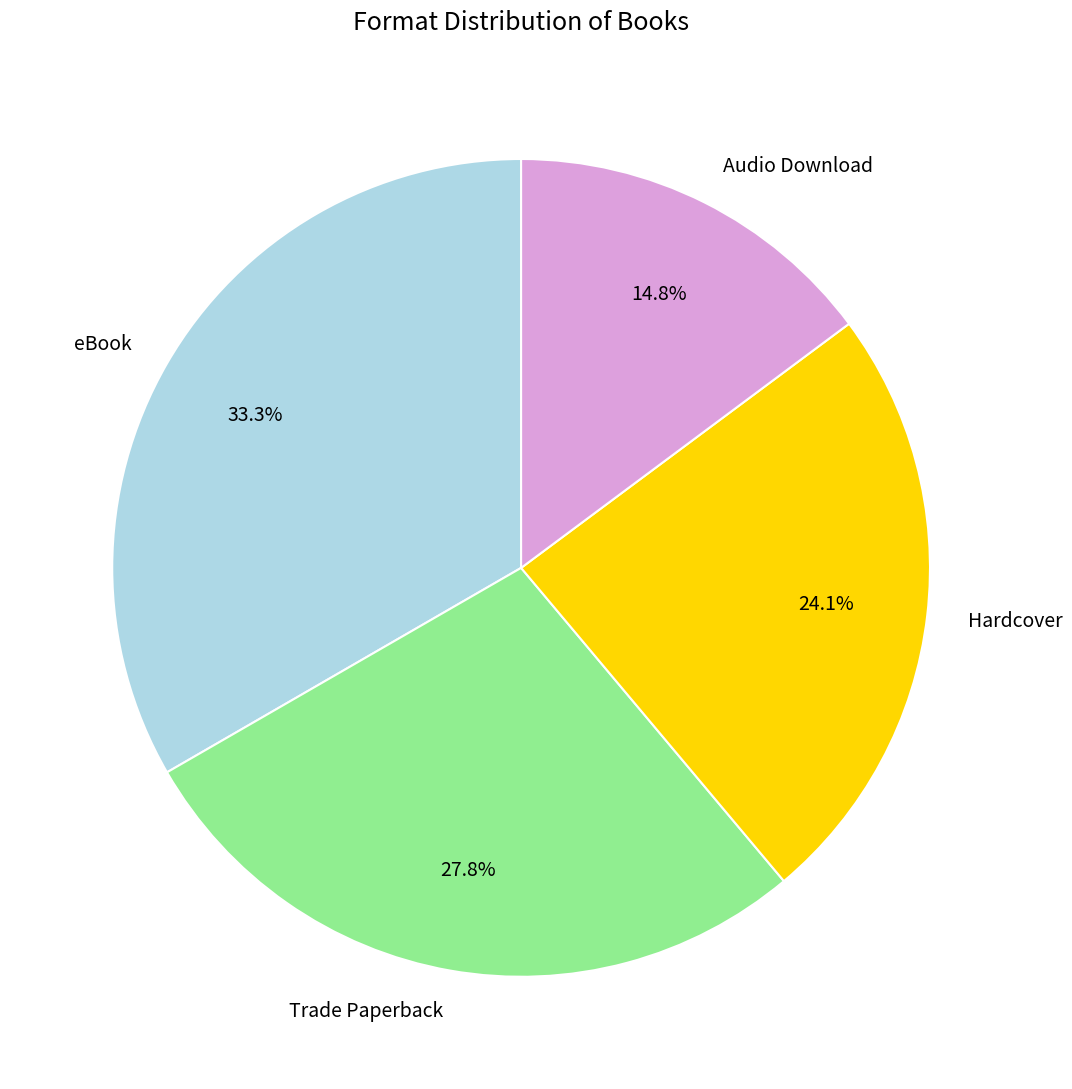

To the nearest percent, what portion does Hardcover represent?

24%